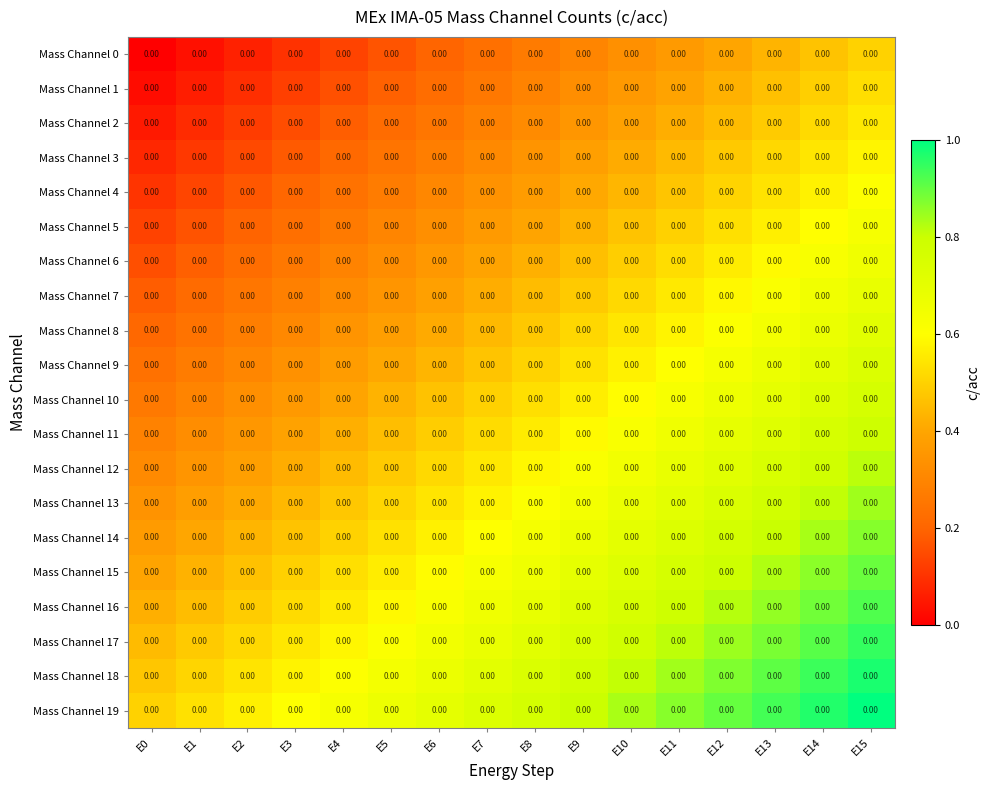

At which label does Mass Channel 13 reach its minimum?

E0